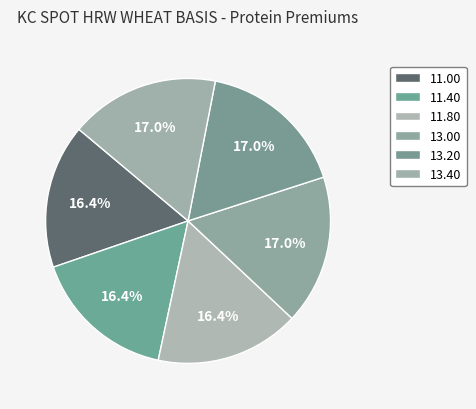

To the nearest percent, what is the difference between the largest and smallest slice percentages?

1%